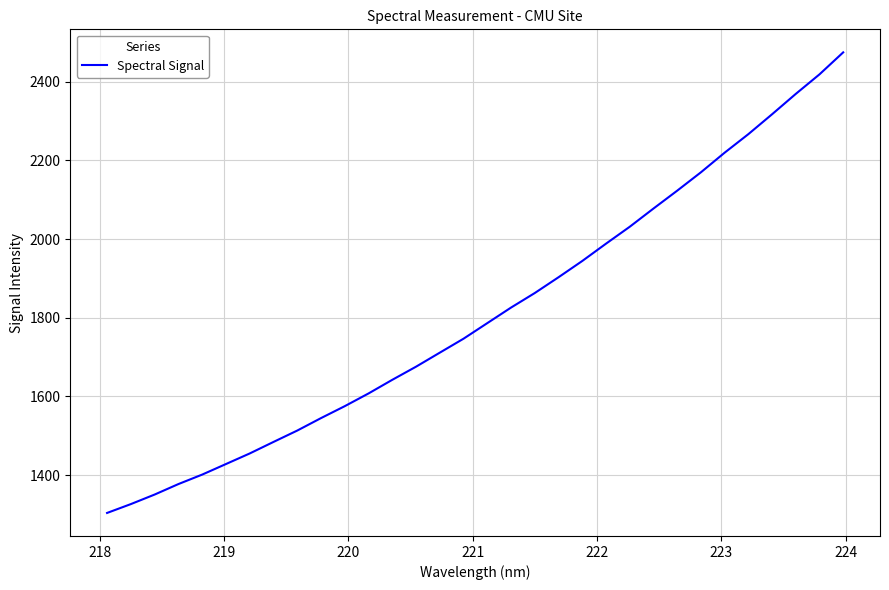

What is the smallest value displayed?

1303.6